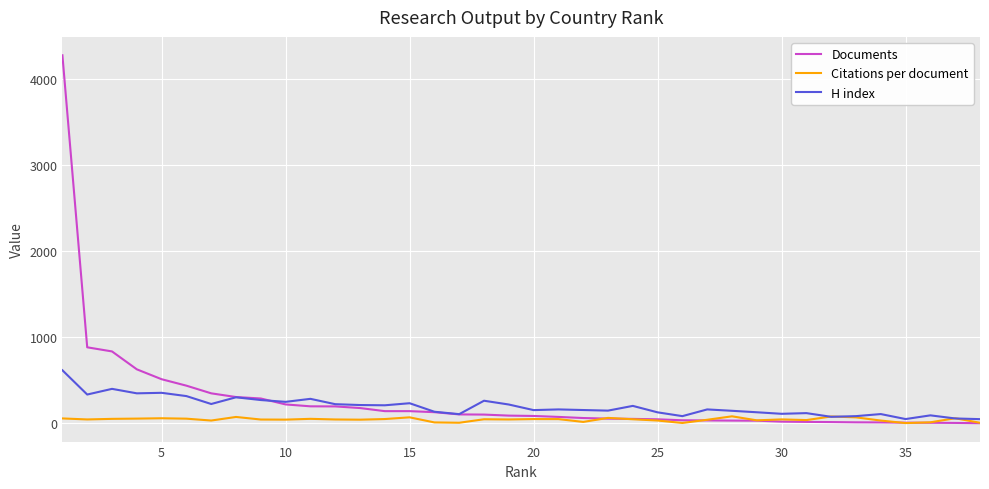

Which series has the largest range (max minus min)?

Documents